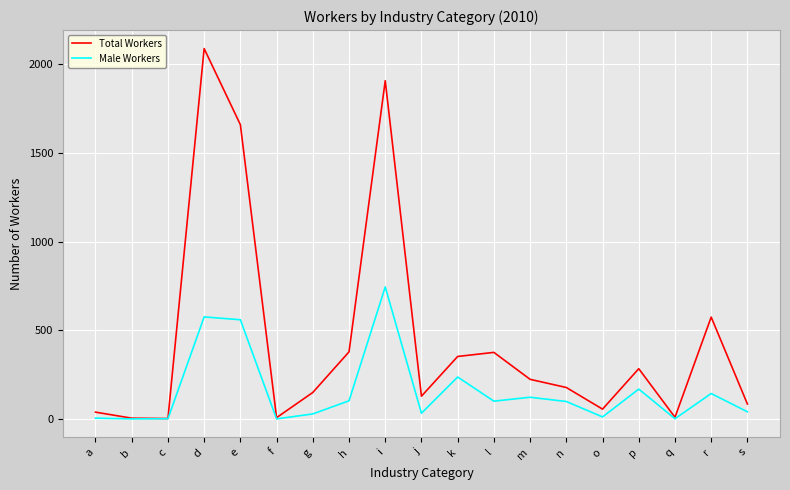

Rank the series by their maximum value, from lowest to highest.

Male Workers, Total Workers